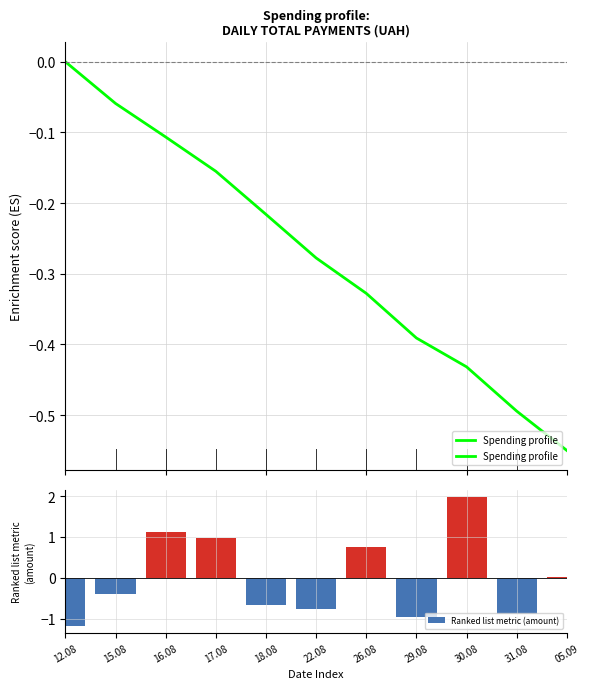

At 30.08, list the series in order from largest to smallest.

Ranked list metric (amount), Spending profile